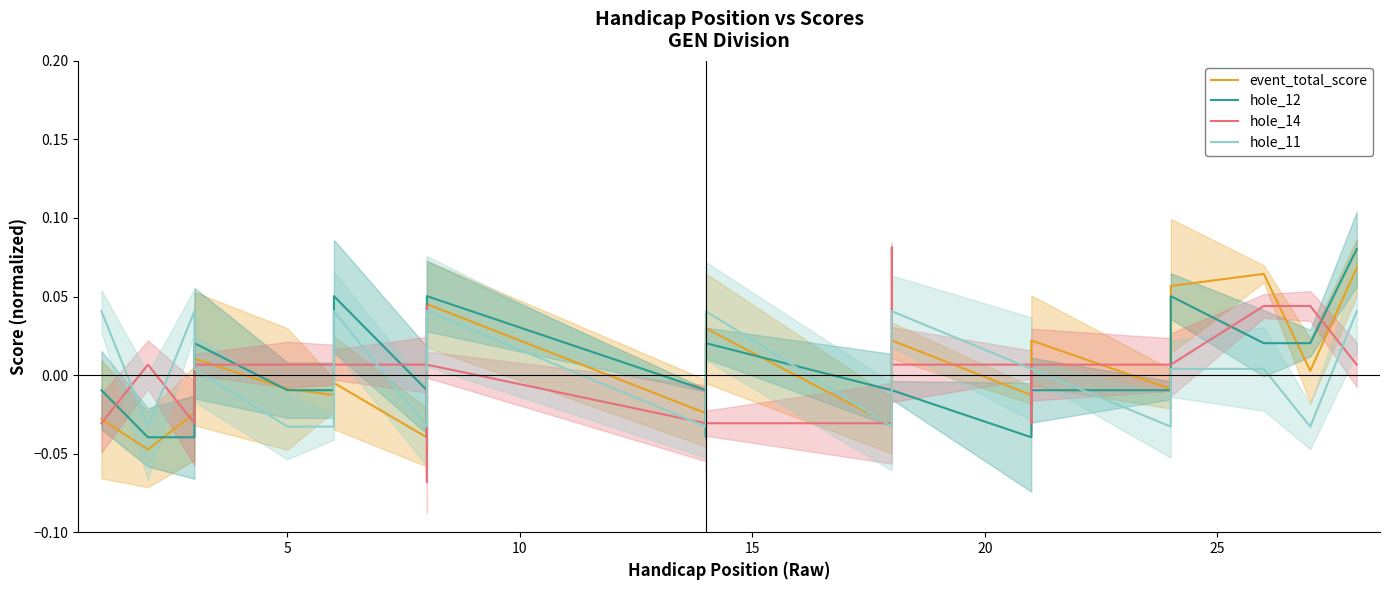

Which series has the largest total across all categories?

hole_12